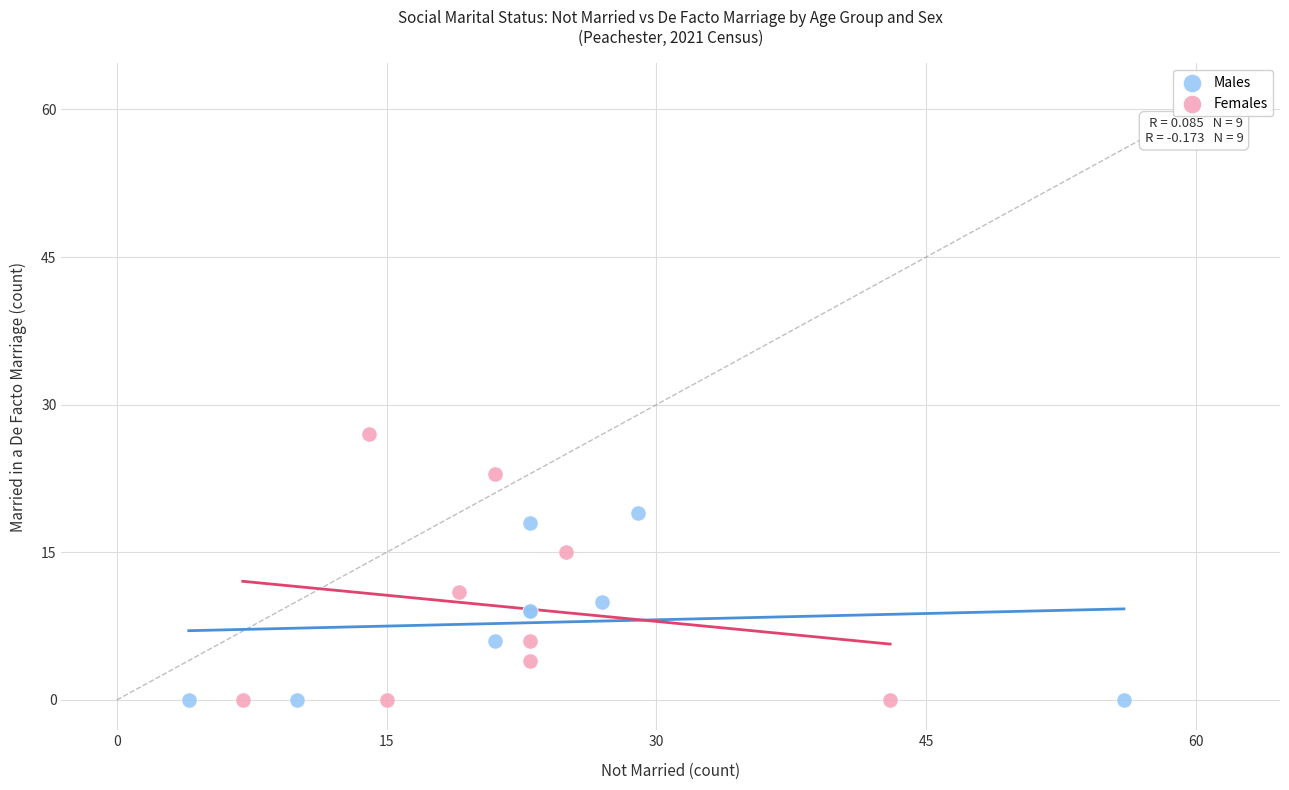

Which series reaches the maximum Y coordinate?

Females